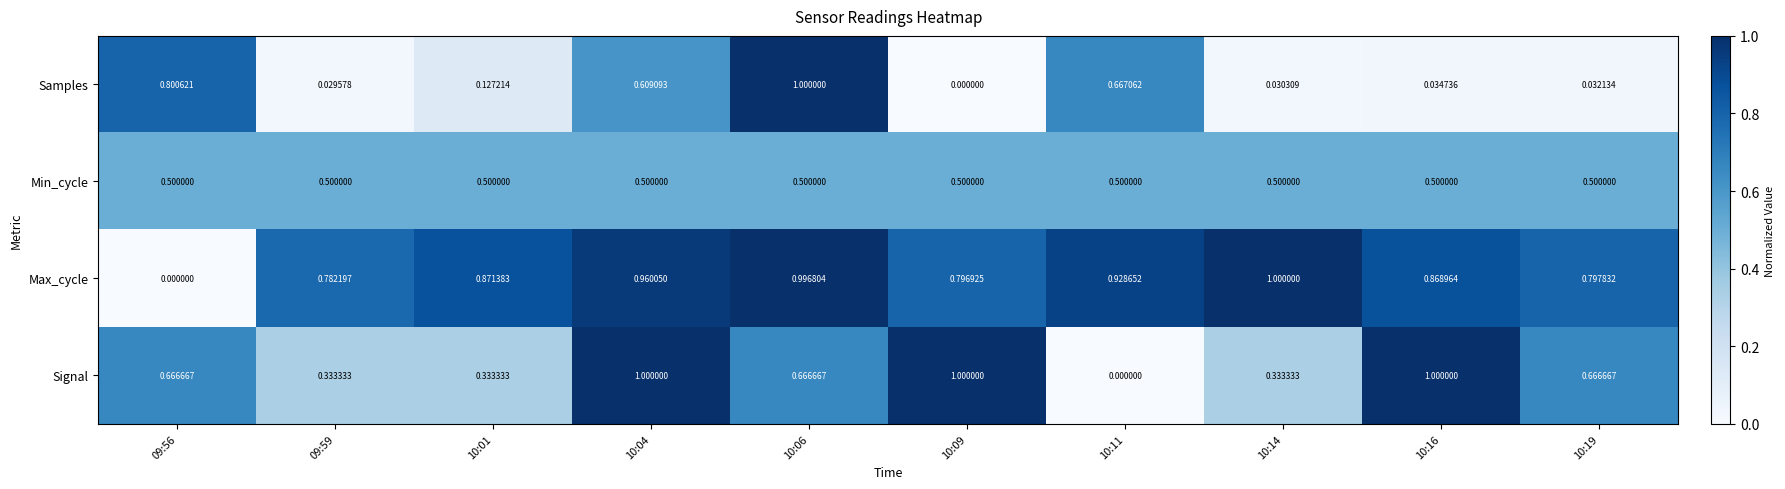

List the series in order of their overall mean, lowest first.

Samples, Min_cycle, Signal, Max_cycle